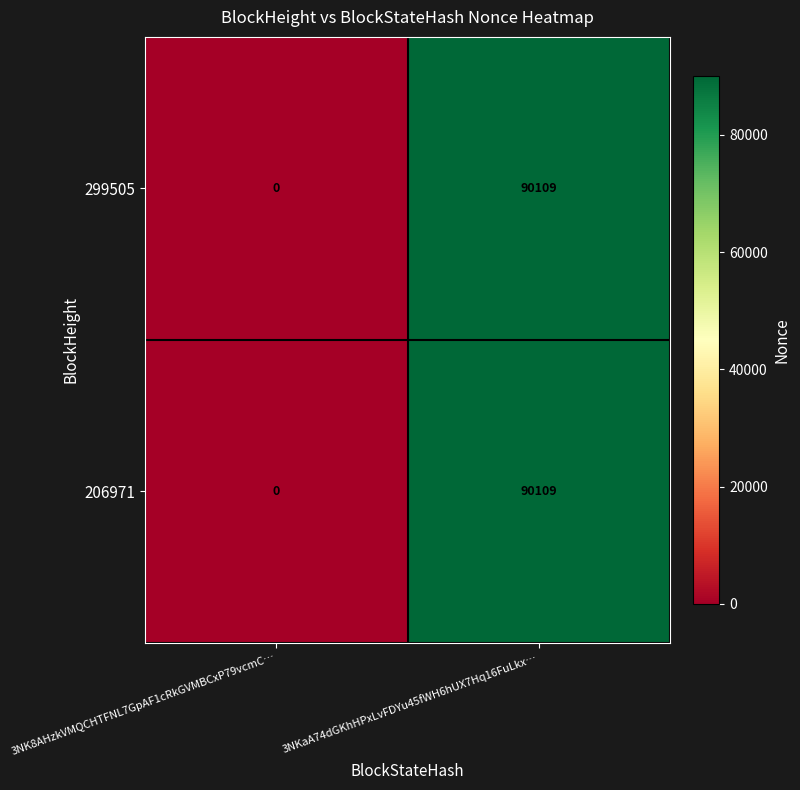

At how many categories does at least one series exceed 41661?

1